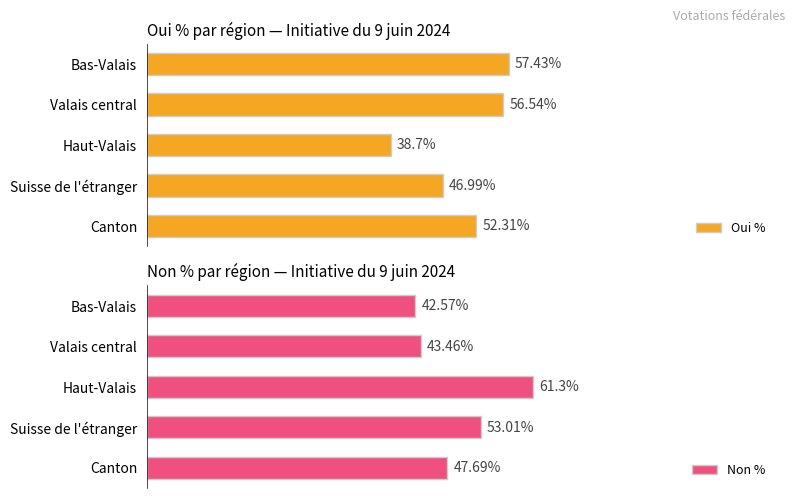

At which label does Oui % reach its peak?

Bas-Valais